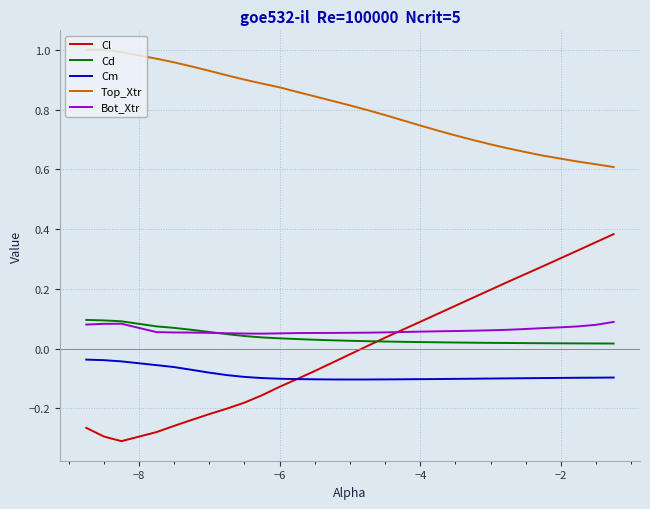

True or false: Cm and Bot_Xtr cross at least once.

False